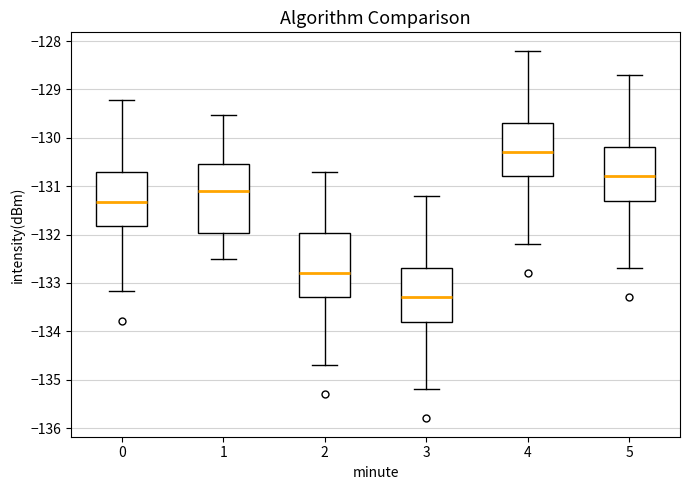

Where does the upper whisker of the box at x = 1 end on the y-axis? The values are not printed on the chart, so give them approximately, as read against the axis.

-129.5